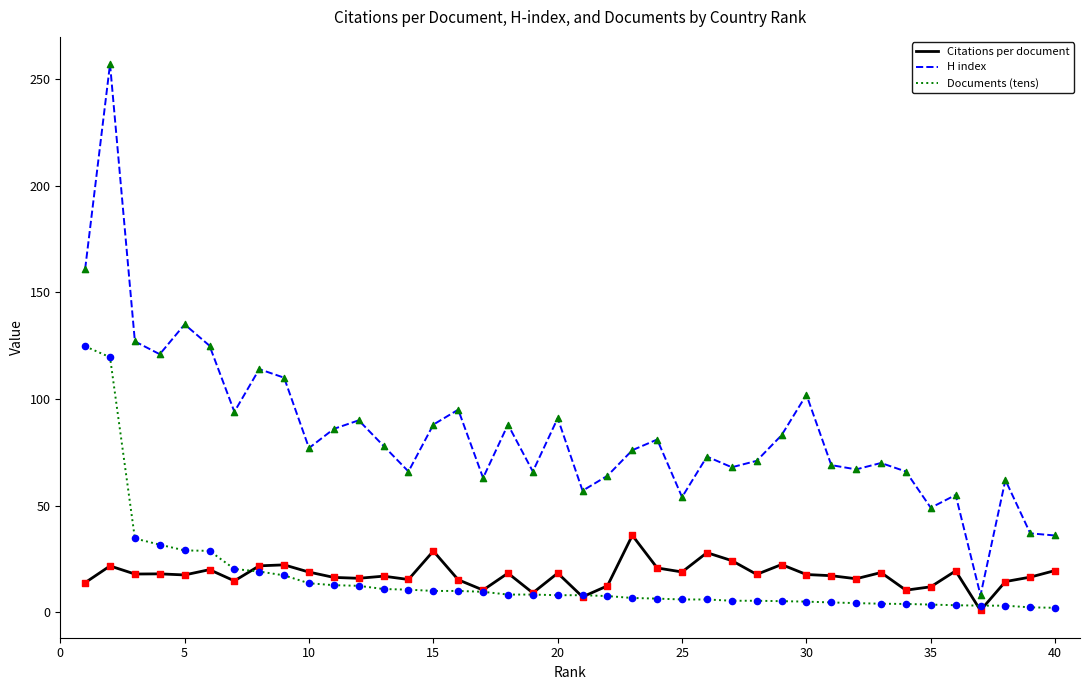

Which series has the widest spread of values?

H index